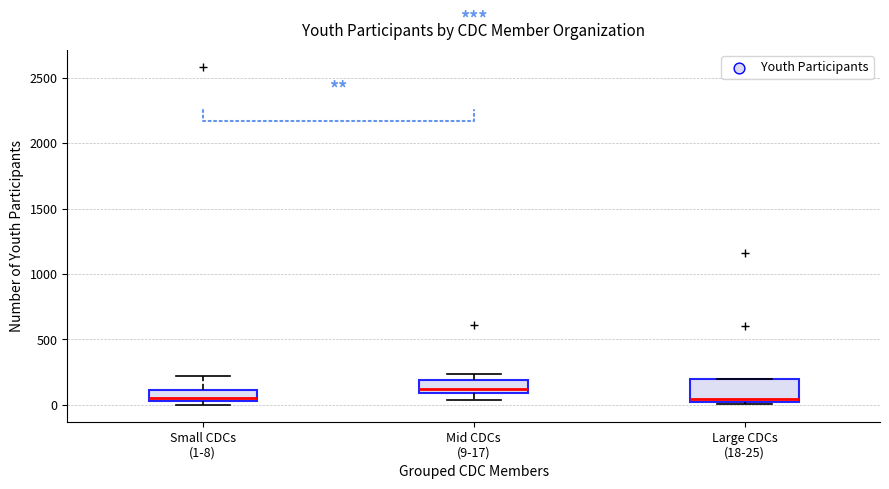

Where does the median line of the box for Large CDCs (18-25) sit on the y-axis? The values are not printed on the chart, so give them approximately, as read against the axis.

50